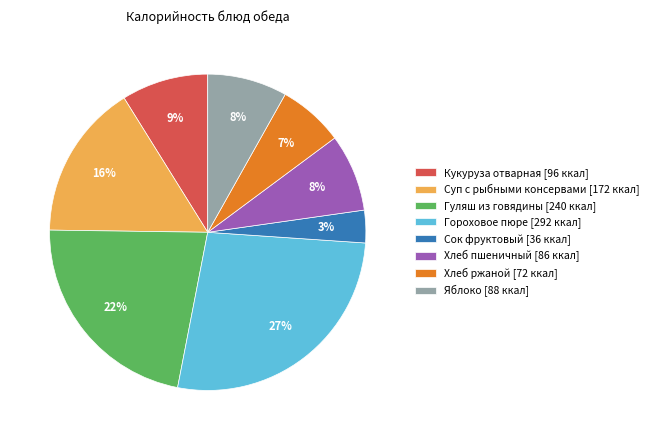

To the nearest percent, what portion does Хлеб пшеничный [86 ккал] represent?

8%